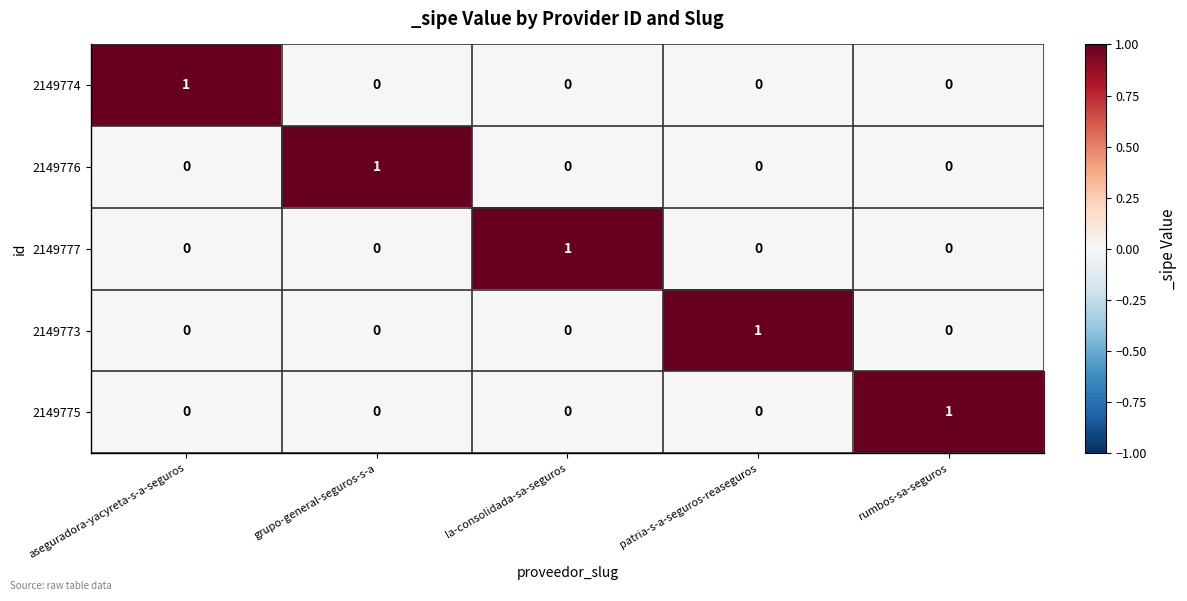

Is it true that 2149776 equals 1 at la-consolidada-sa-seguros?

False